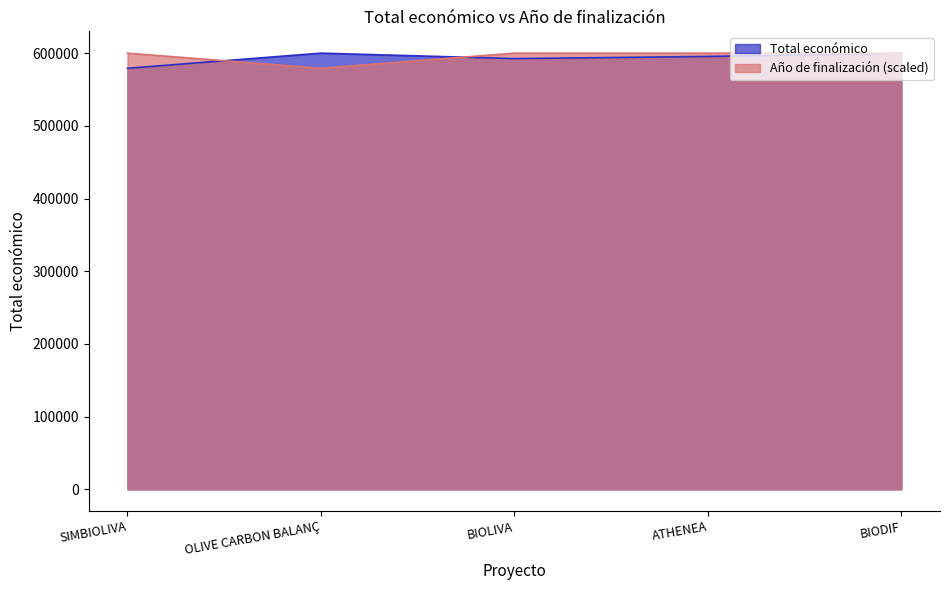

What position from the right is BIODIF?

1